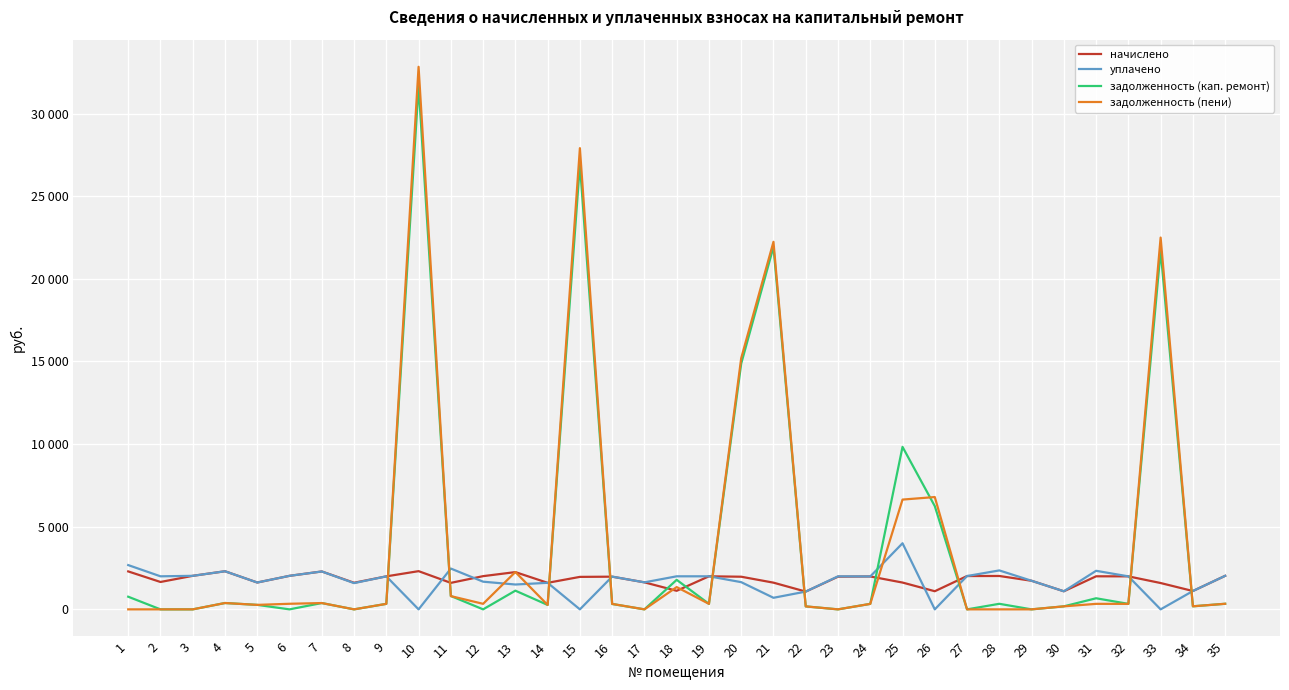

What is the value of the уплачено point at the 34th from the left?

1109.8